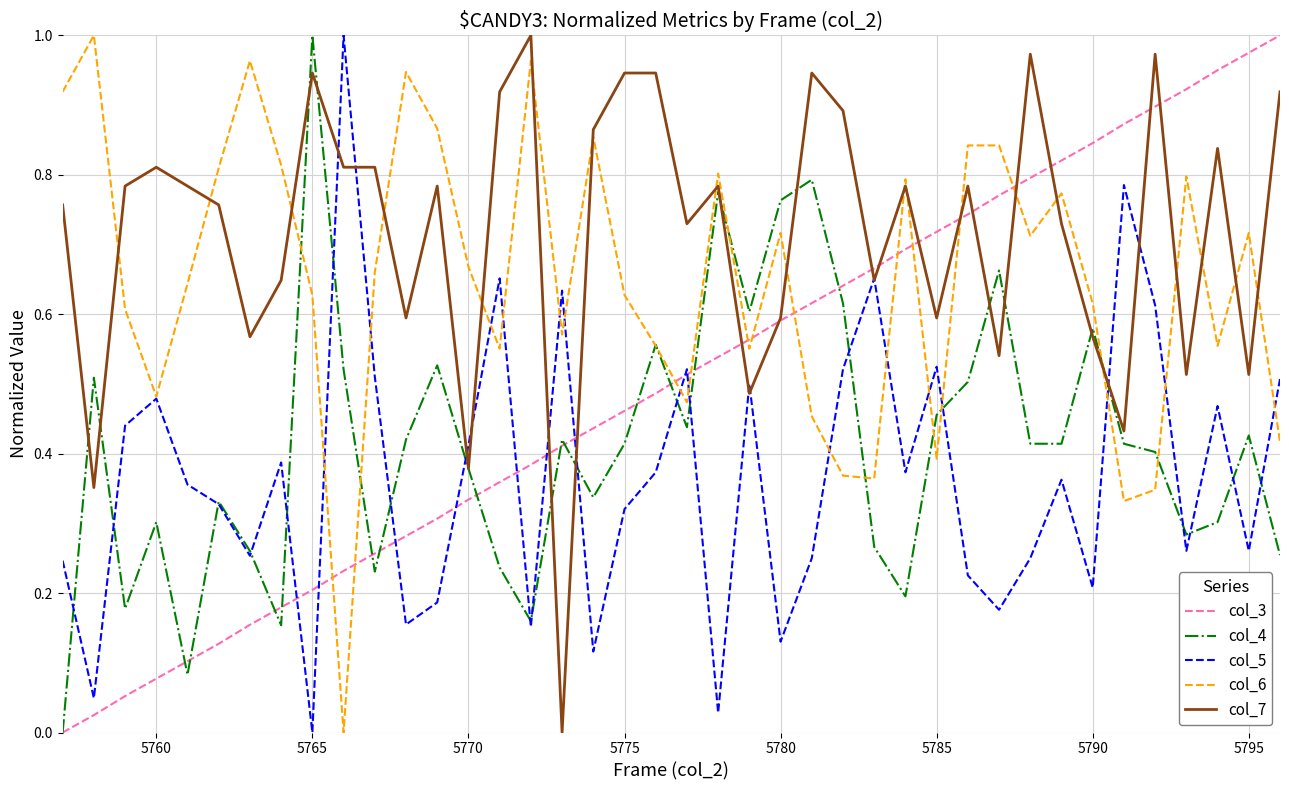

True or false: col_6 and col_3 cross at least once.

True